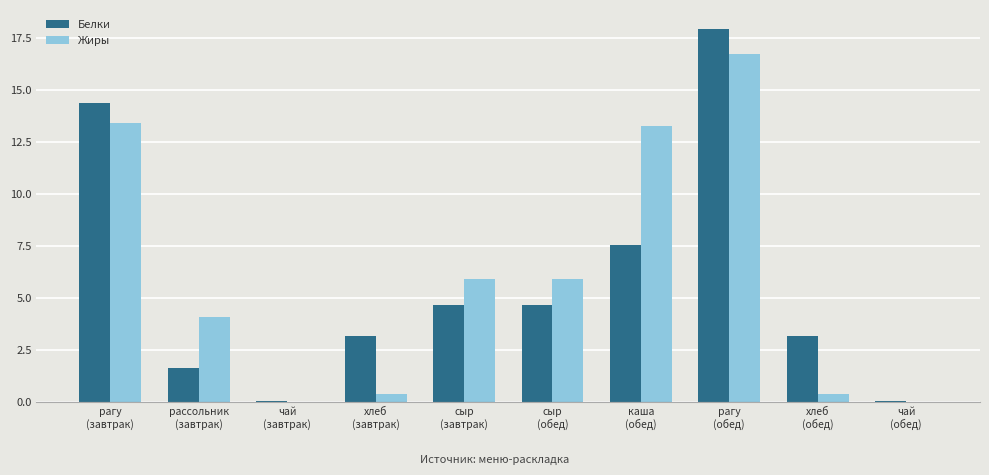

True or false: Белки has a value of 21.5 at рагу
(завтрак).

False